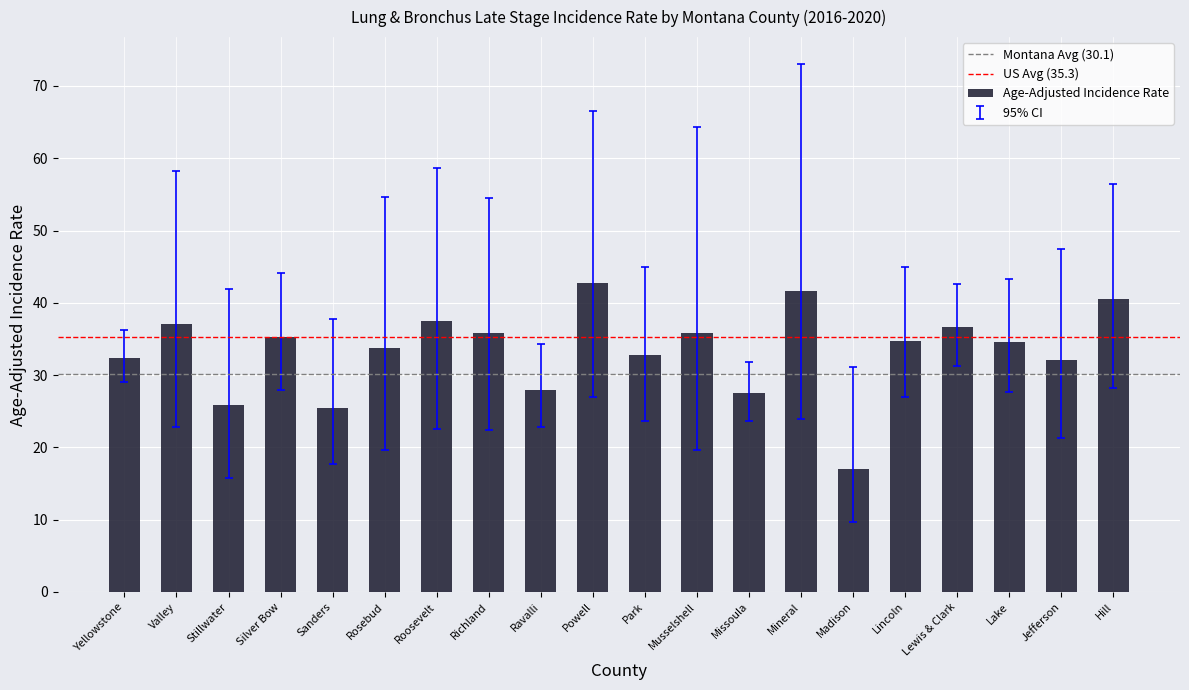

What position from the left is Park?

11